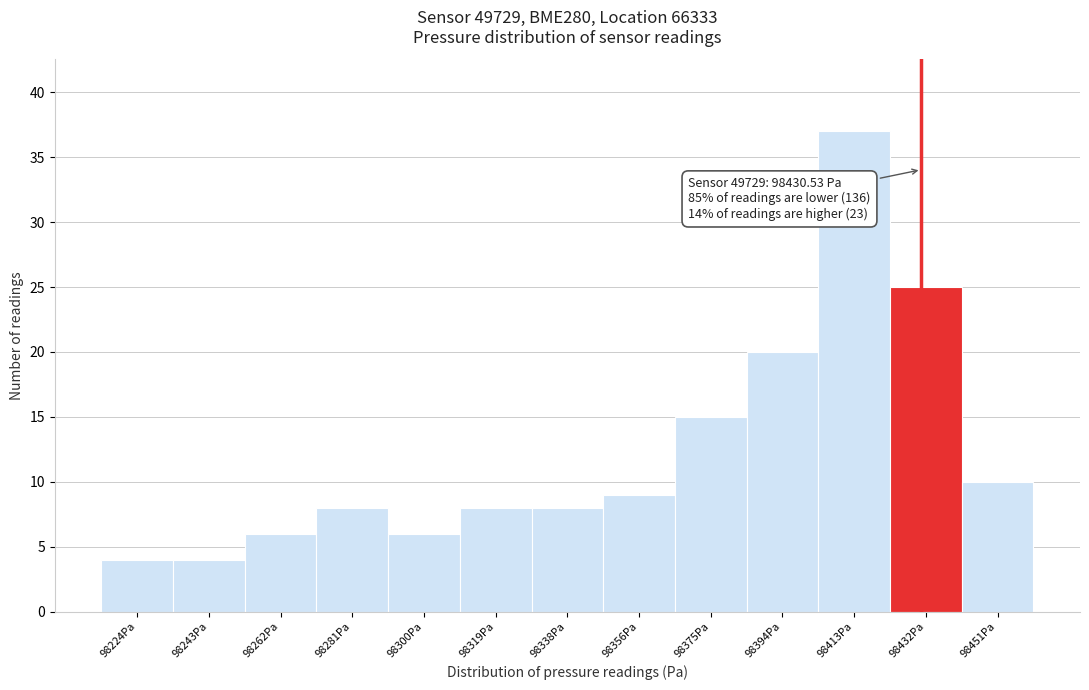

Which range on the x-axis has the tallest bar?

98404 to 98422